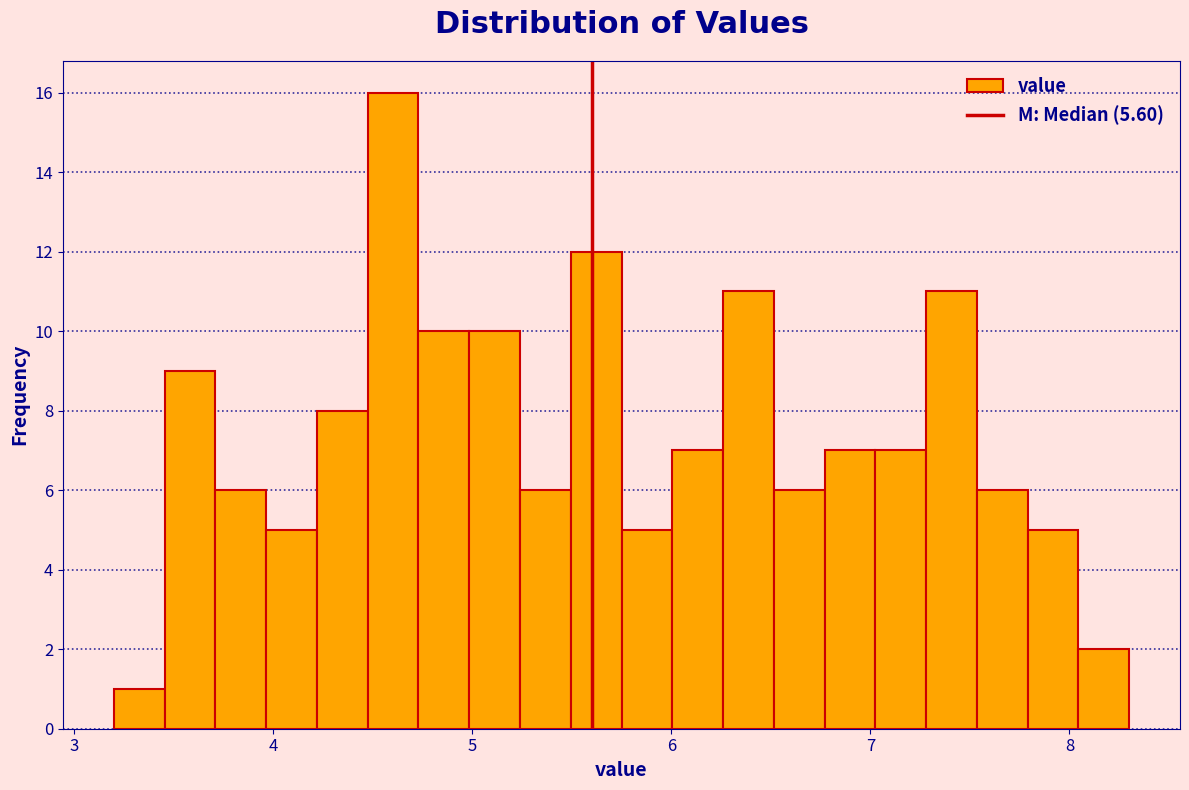

Read against the x-axis, roughly where is the centre of the tallest bar?

4.6